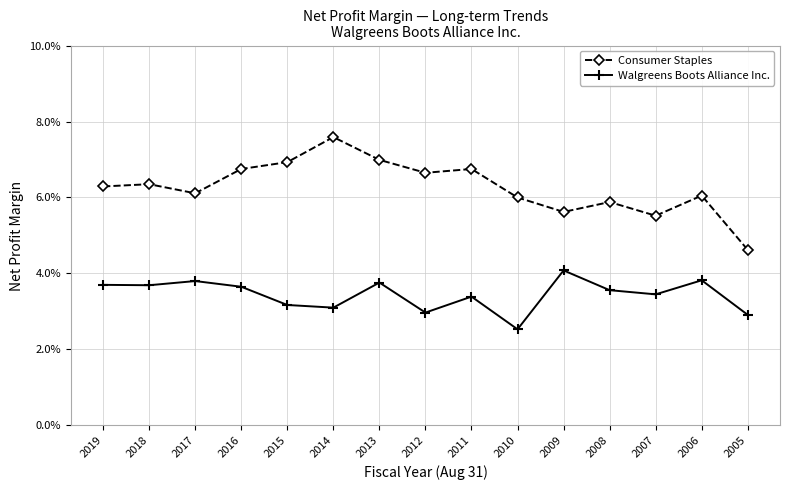

True or false: Consumer Staples and Walgreens Boots Alliance Inc. intersect in this chart.

False